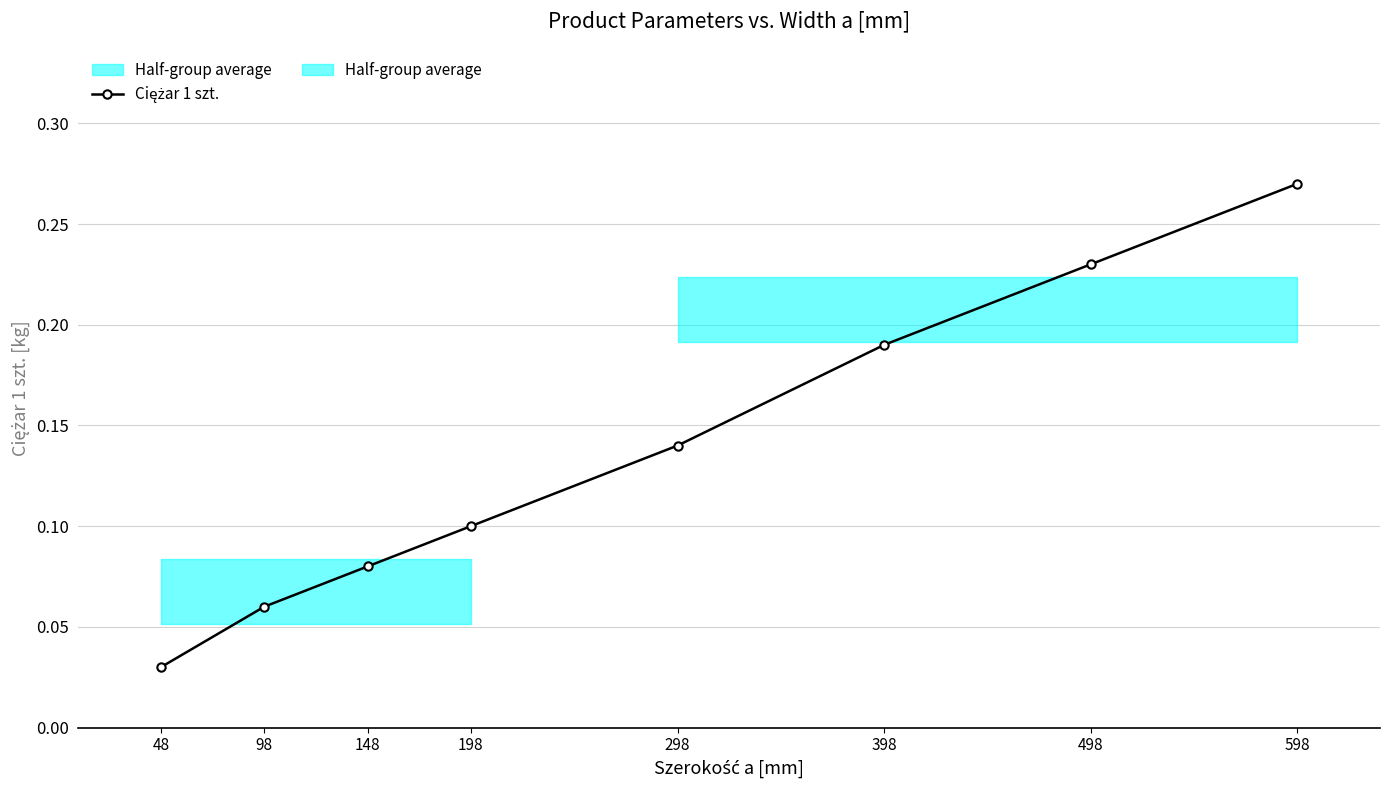

Where is the data nearest to the value 0?

48